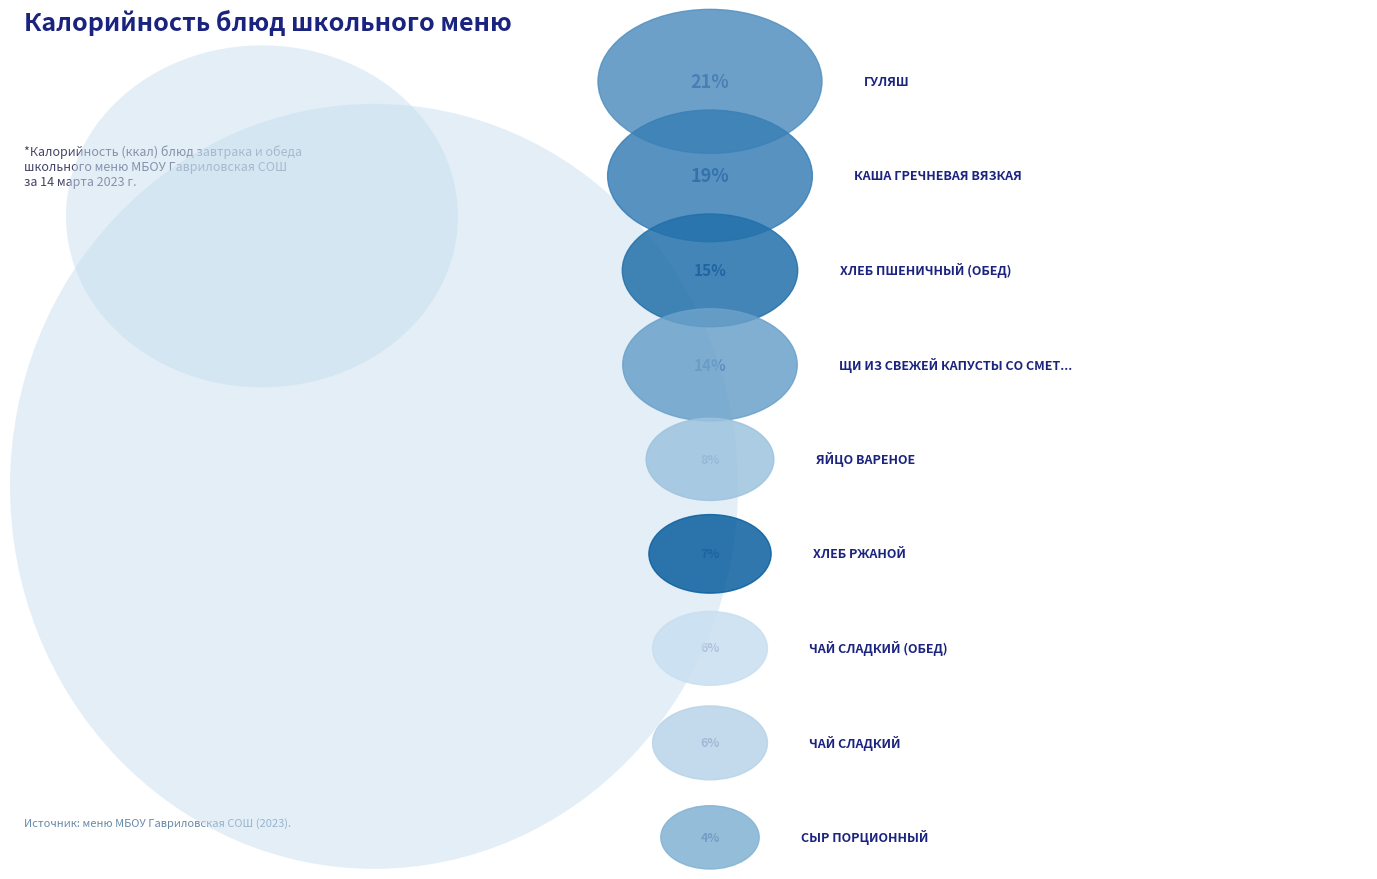

What percentage is the Гуляш slice, to the nearest percent?

21%